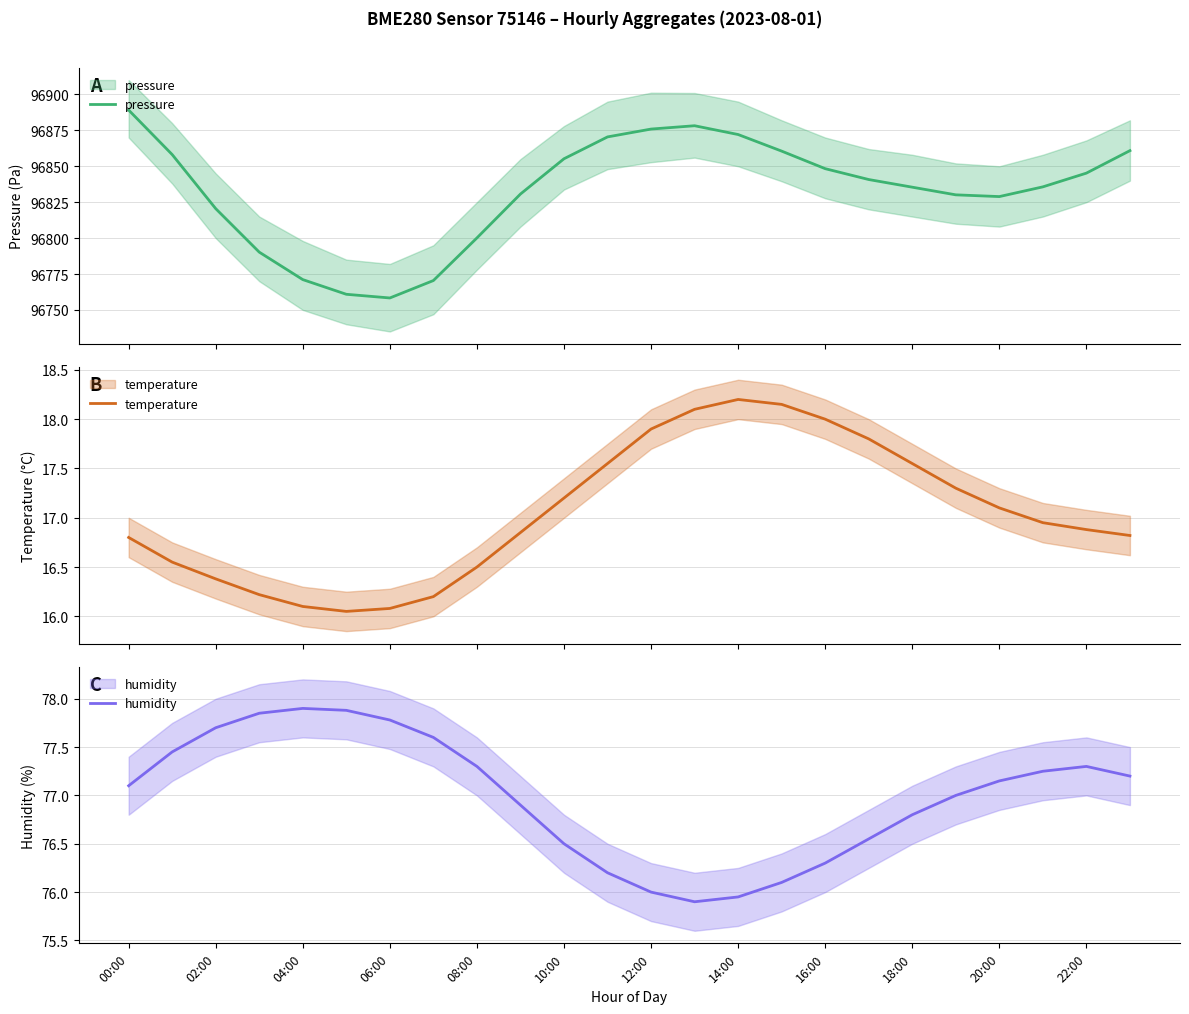

In pressure, how many points are lower than both neighbors (excluding endpoints)?

2